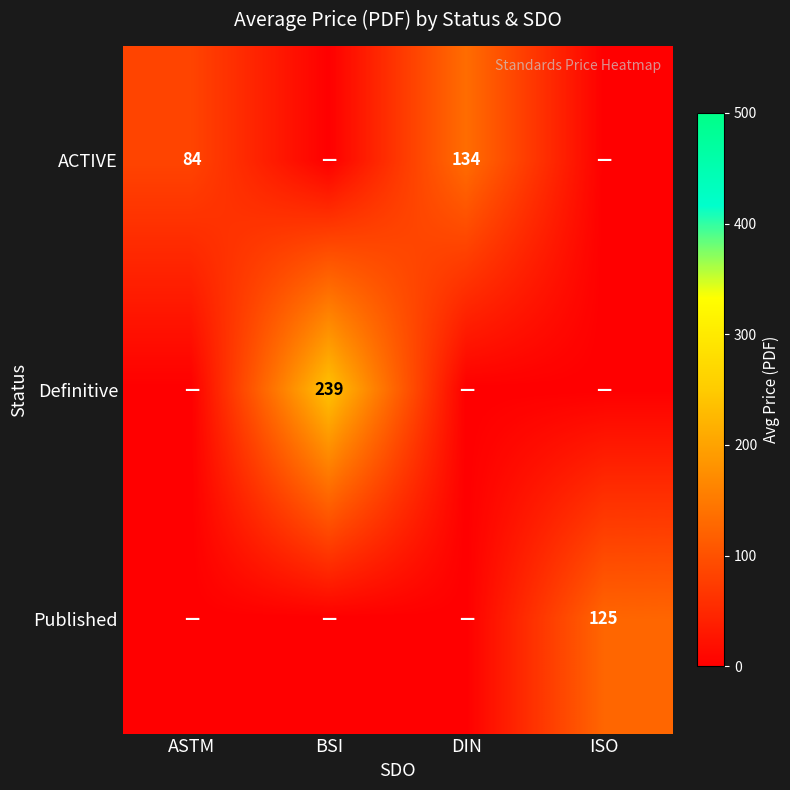

Is the value of ACTIVE at ASTM greater than the value of Definitive at BSI?

No